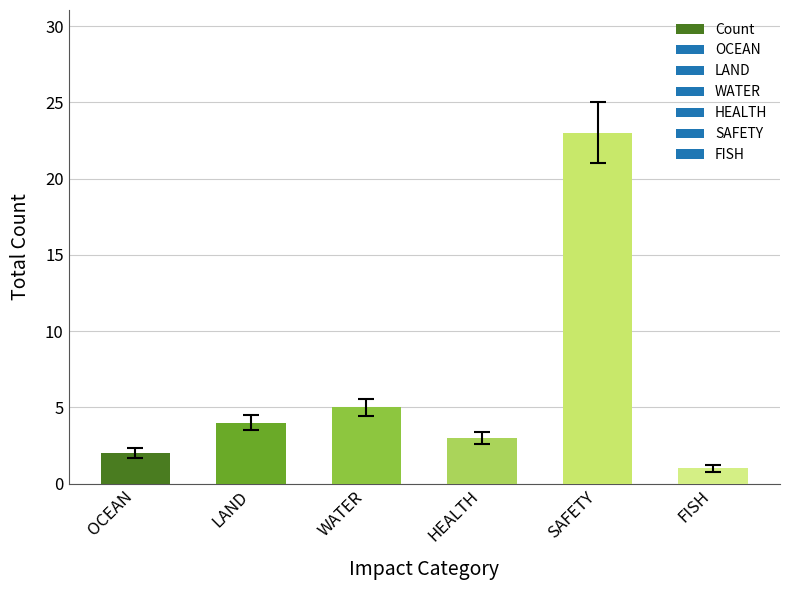

Approximately how many times larger is the value at SAFETY compared to OCEAN?

11.5